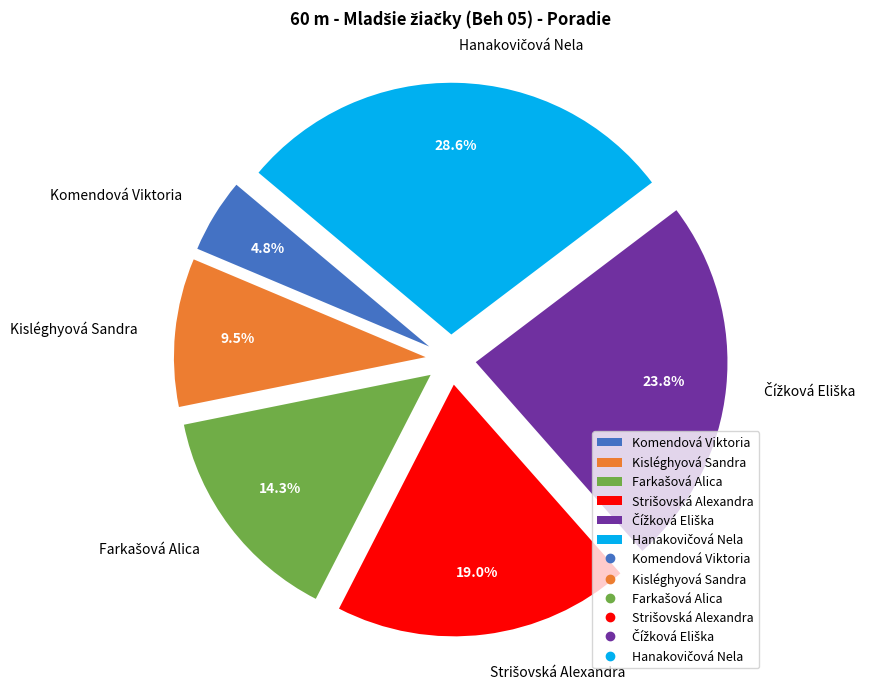

What percentage do Komendová Viktoria and Kisléghyová Sandra together represent?

14.3%